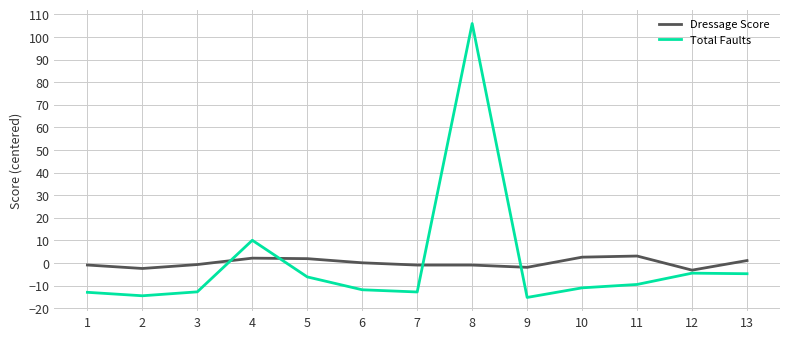

At 2, list the series in order from smallest to largest.

Total Faults, Dressage Score